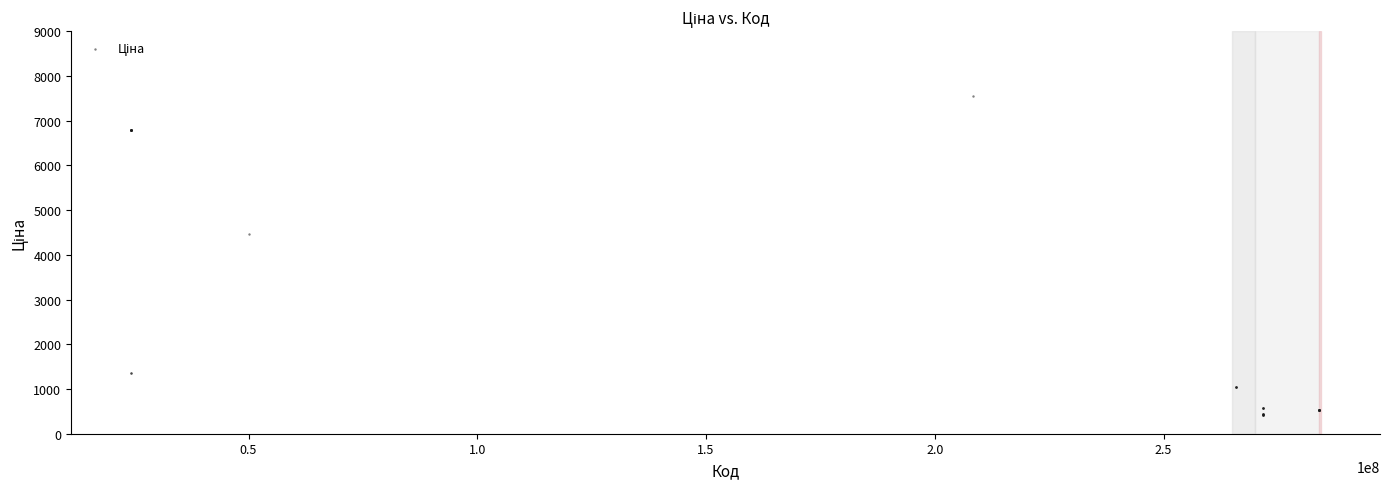

What Y value in the scatter plot is closest to 3973?

4470.6